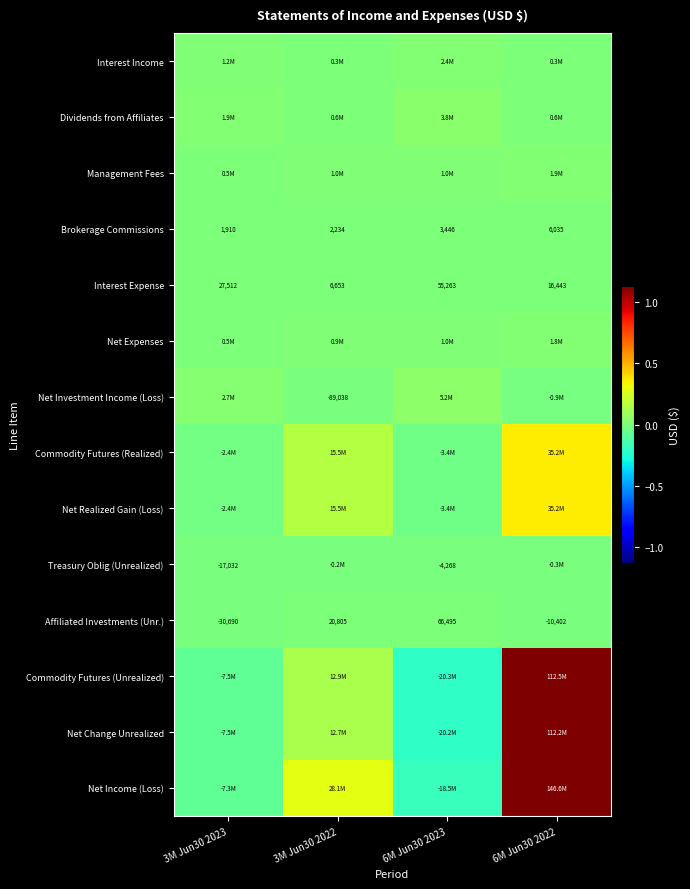

At which label is Affiliated Investments (Unr.) closest to 17902?

3M Jun30 2022